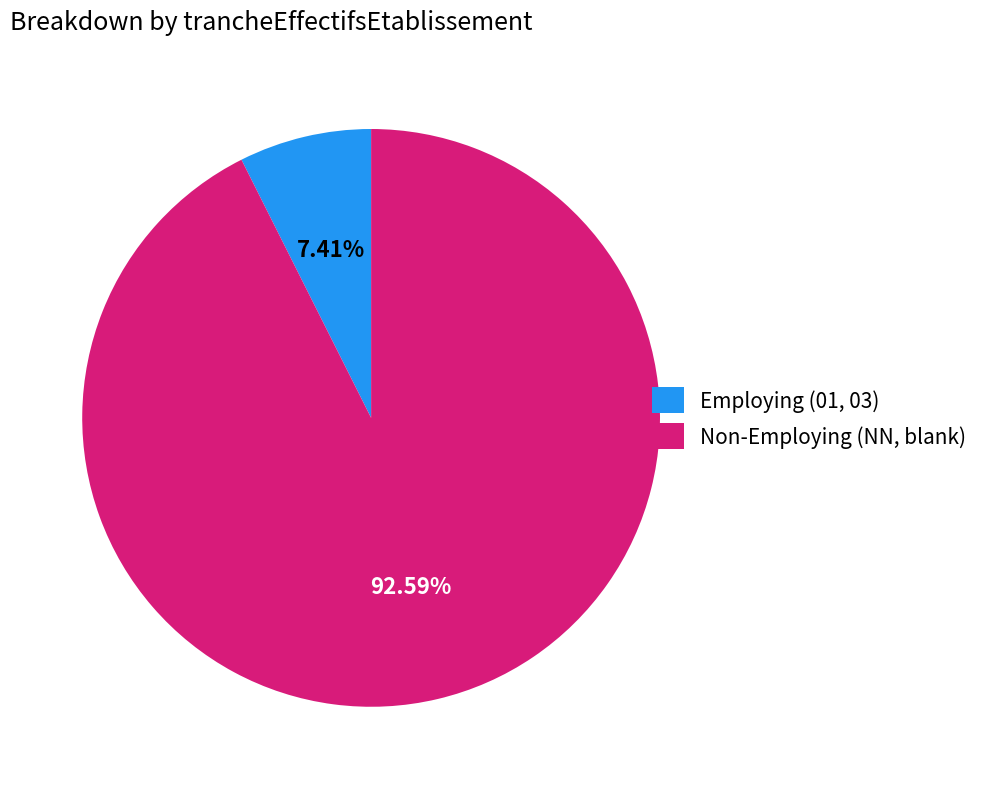

Between Employing (01, 03) and Non-Employing (NN, blank), which is larger?

Non-Employing (NN, blank)